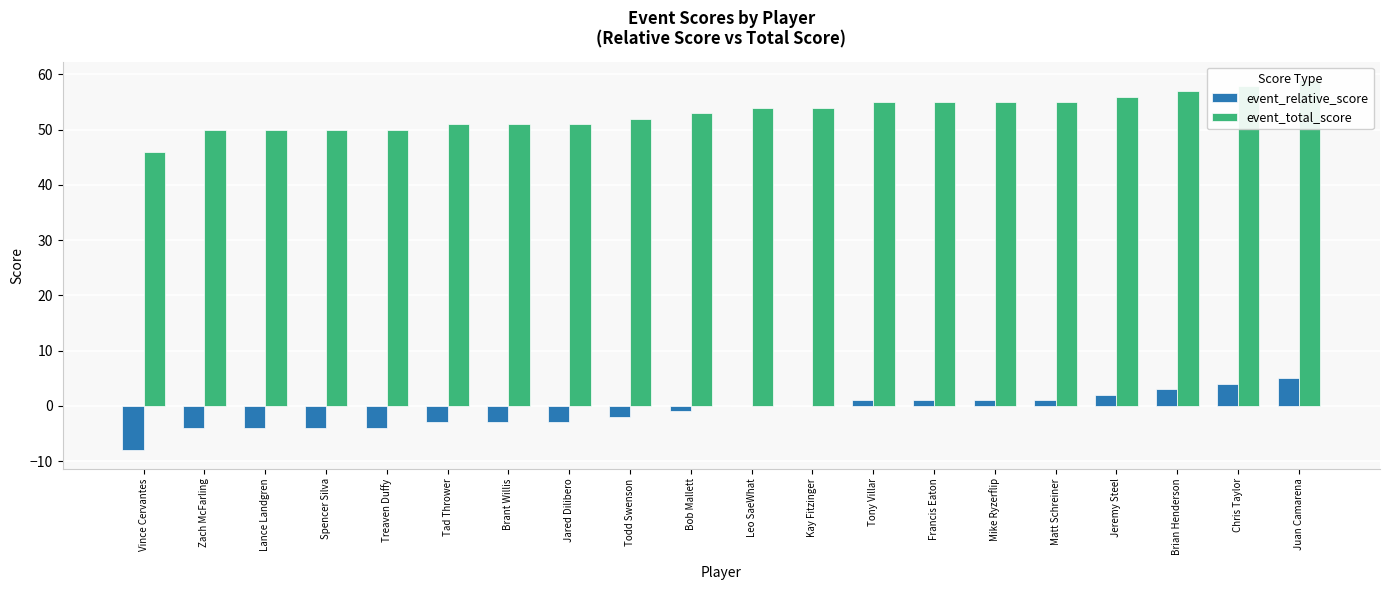

How many data points does each series have?

20